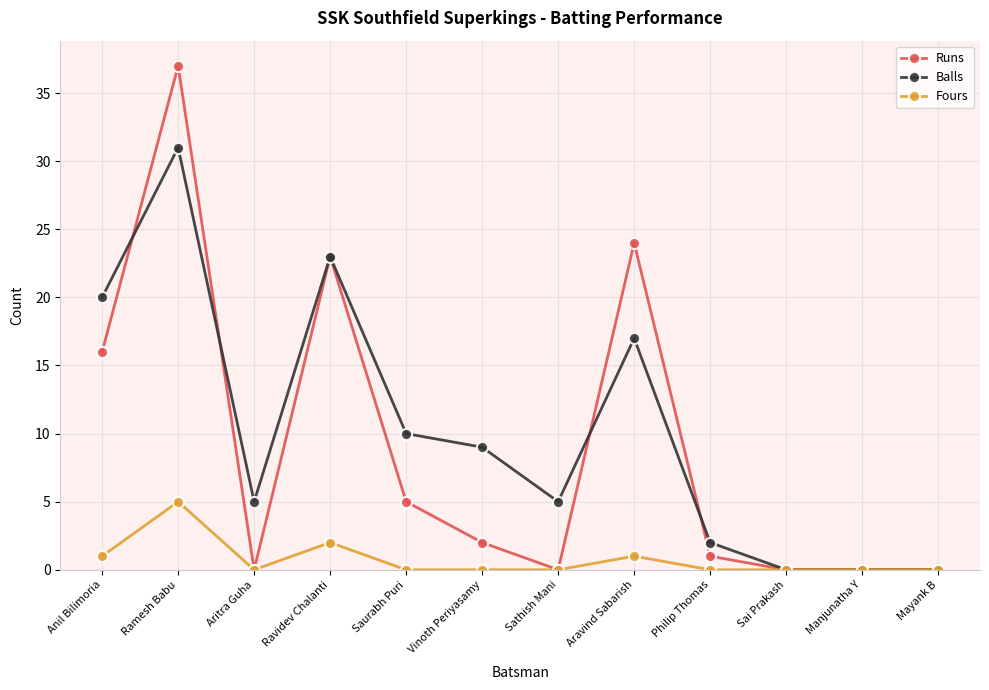

What is the greatest value displayed?

37